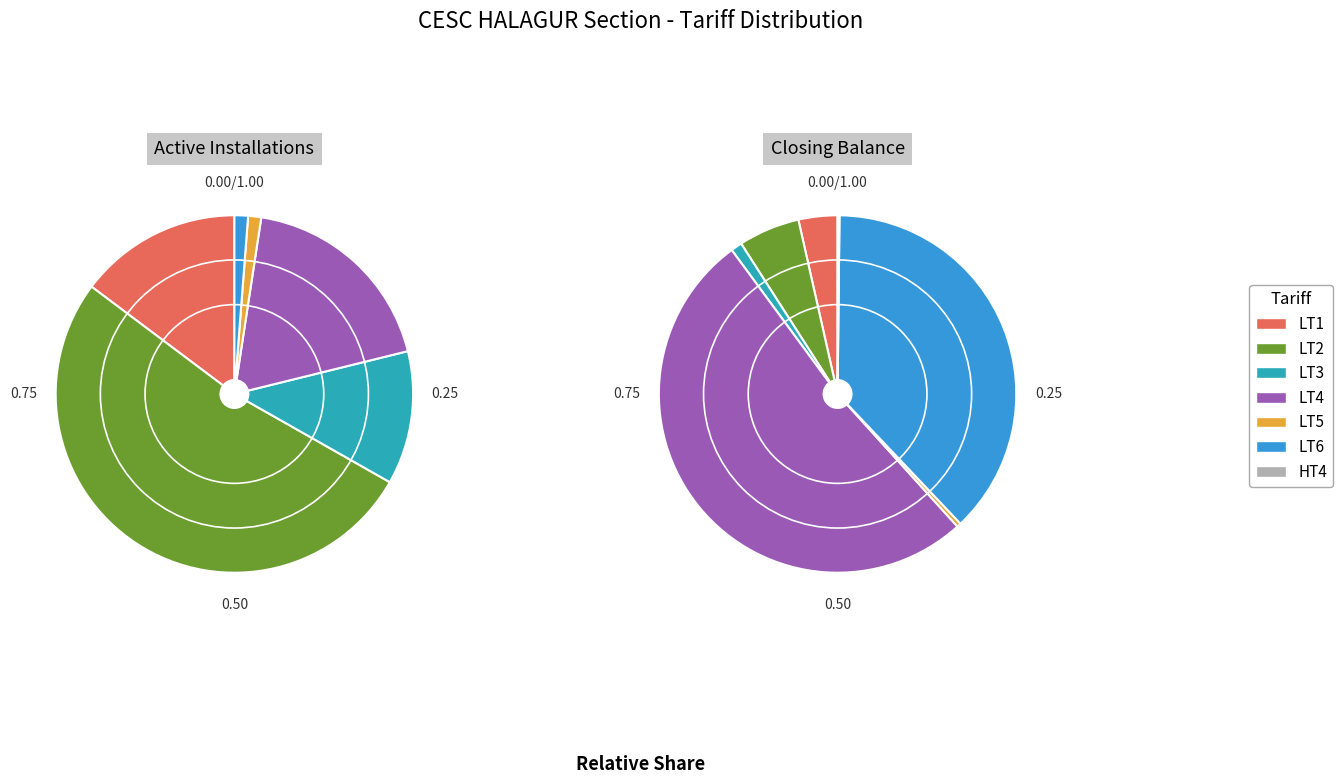

What percentage is the LT3 slice, to the nearest percent?

1%